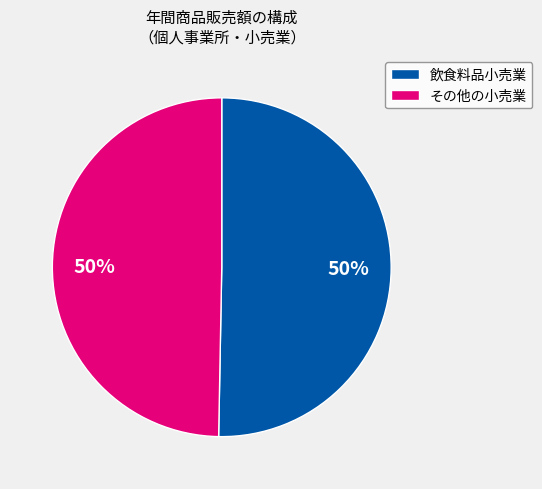

Is it true that 飲食料品小売業 is 50% of the pie?

True